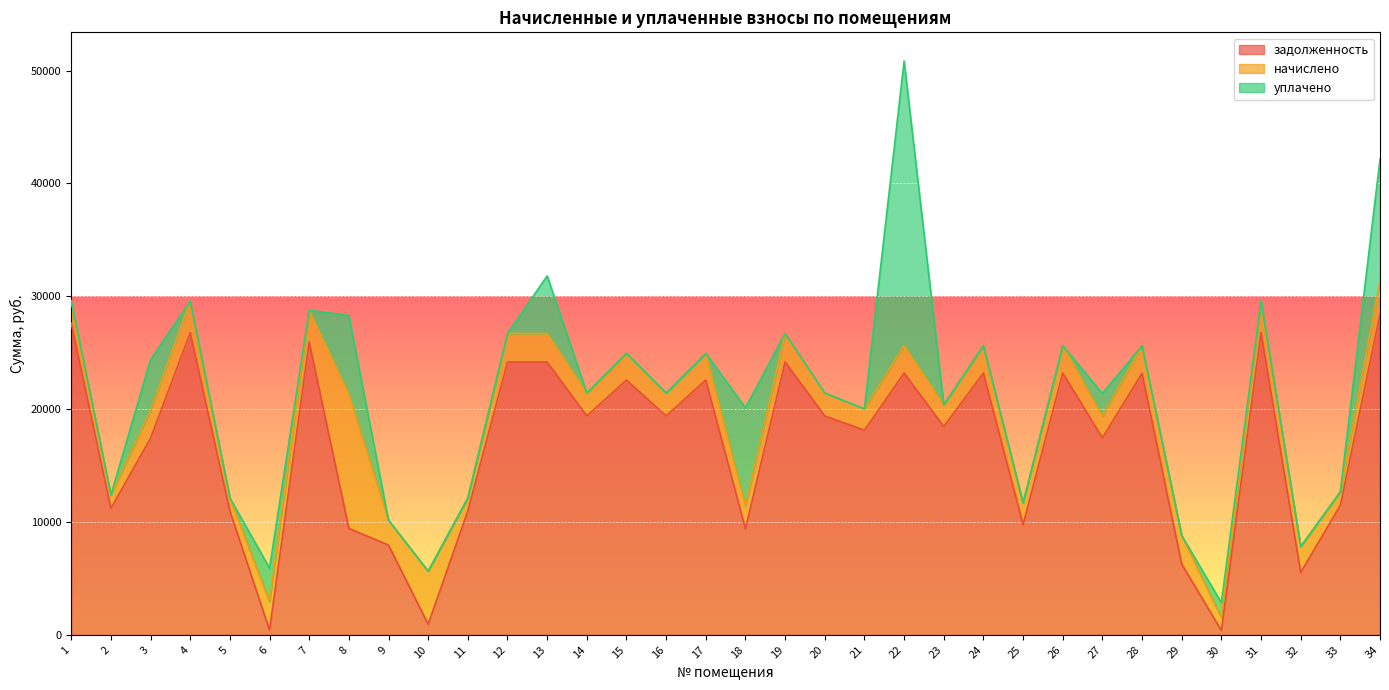

The value of начислено at 25 is 562.8. True or false?

False